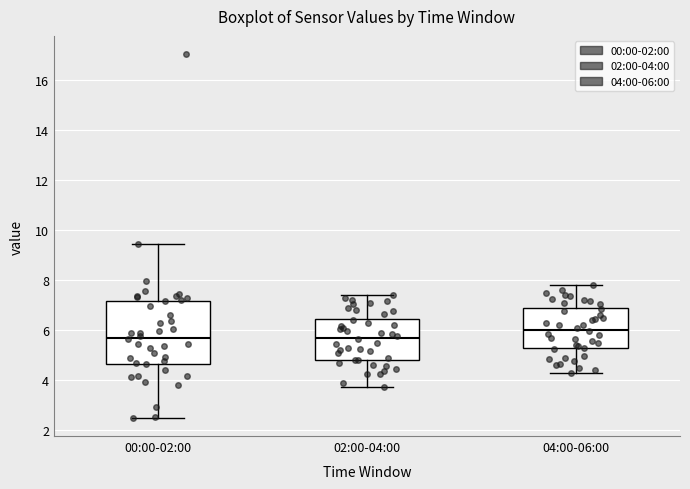

Which box has the highest median line?

04:00-06:00